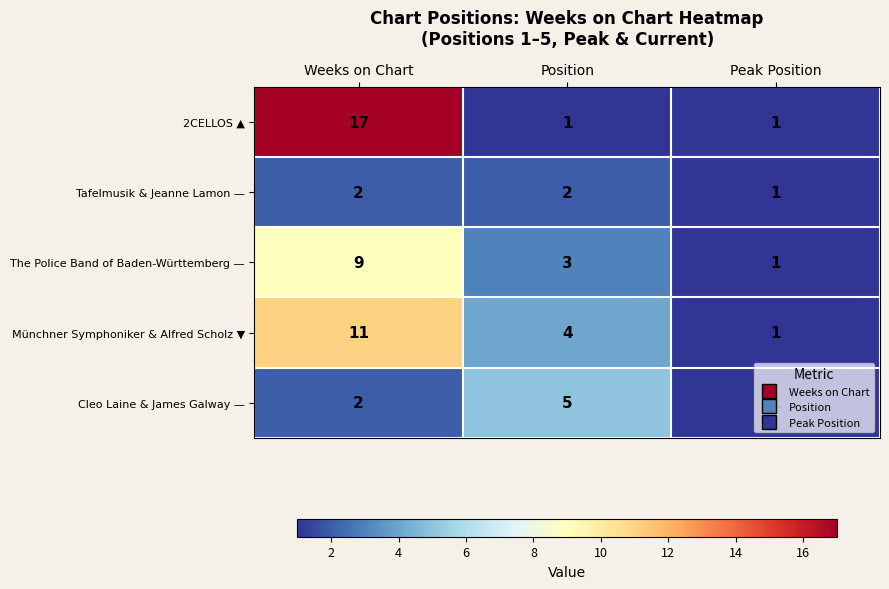

The value of Münchner Symphoniker & Alfred Scholz ▼ at Position is 4. True or false?

True